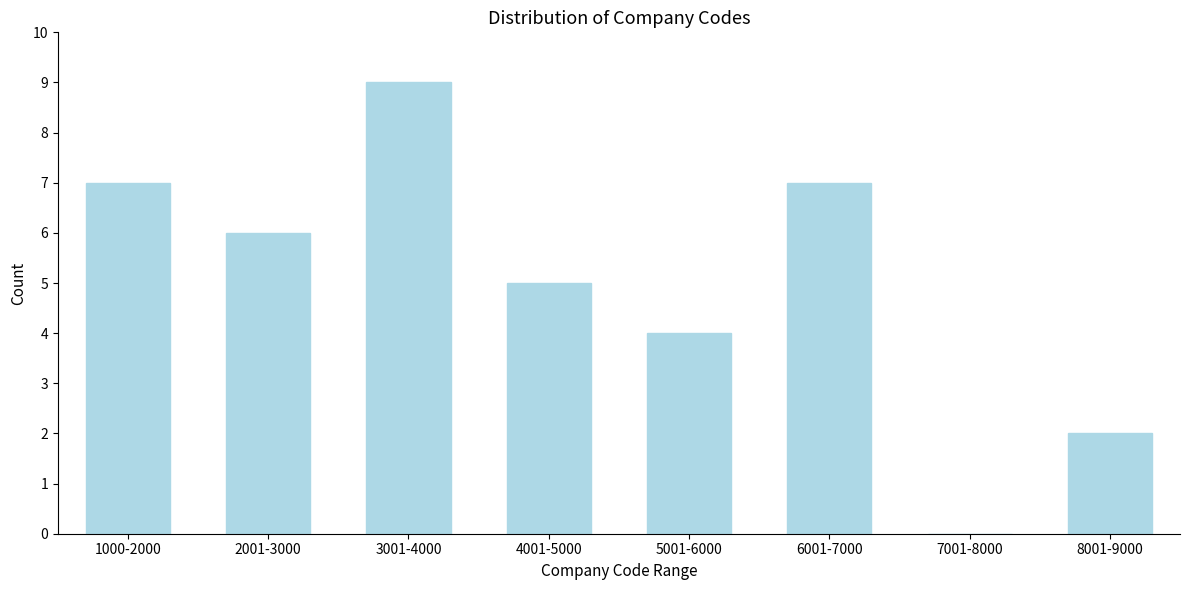

Reading left to right, list all the values displayed in this chart.

1000-2000=7	2001-3000=6	3001-4000=9	4001-5000=5	5001-6000=4	6001-7000=7	7001-8000=0	8001-9000=2